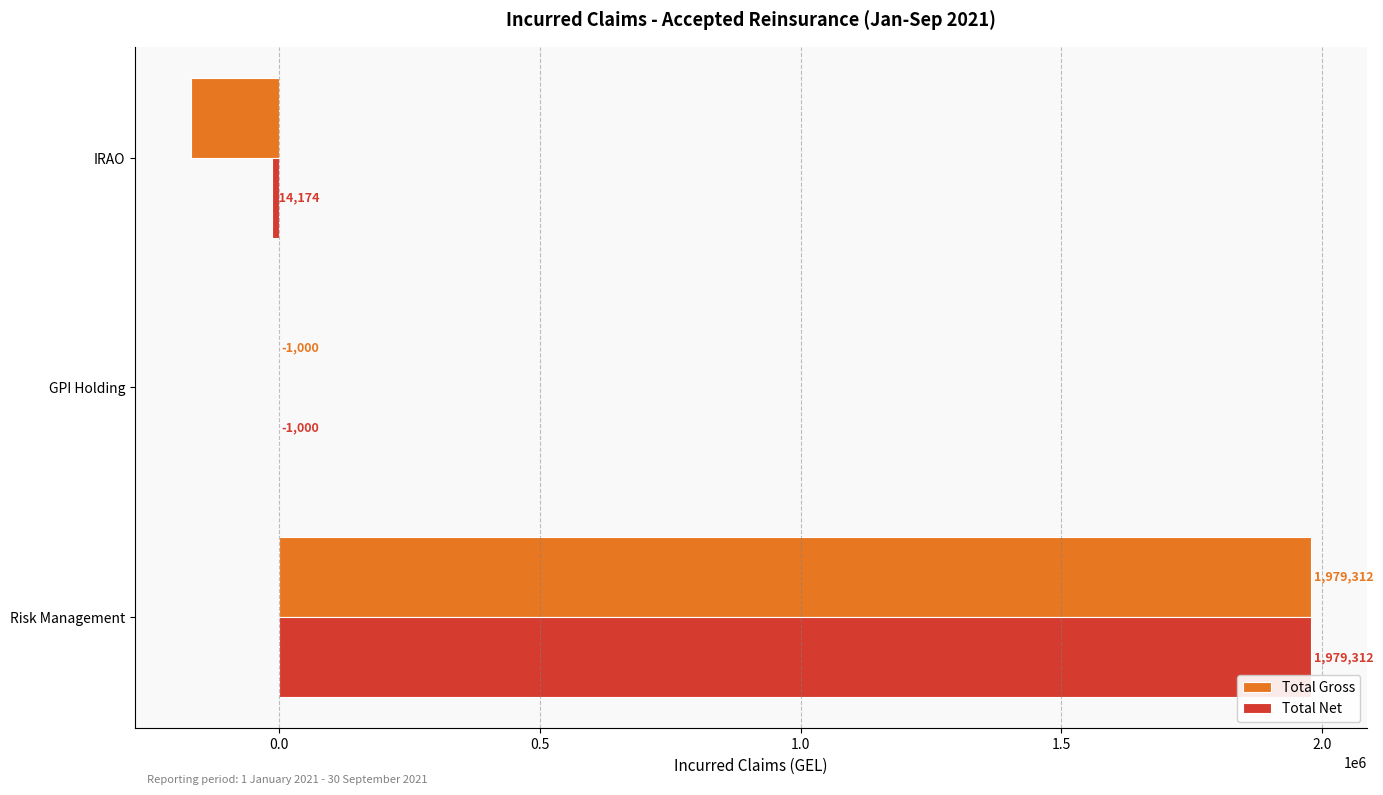

At which category is the sum across all series the highest?

Risk Management